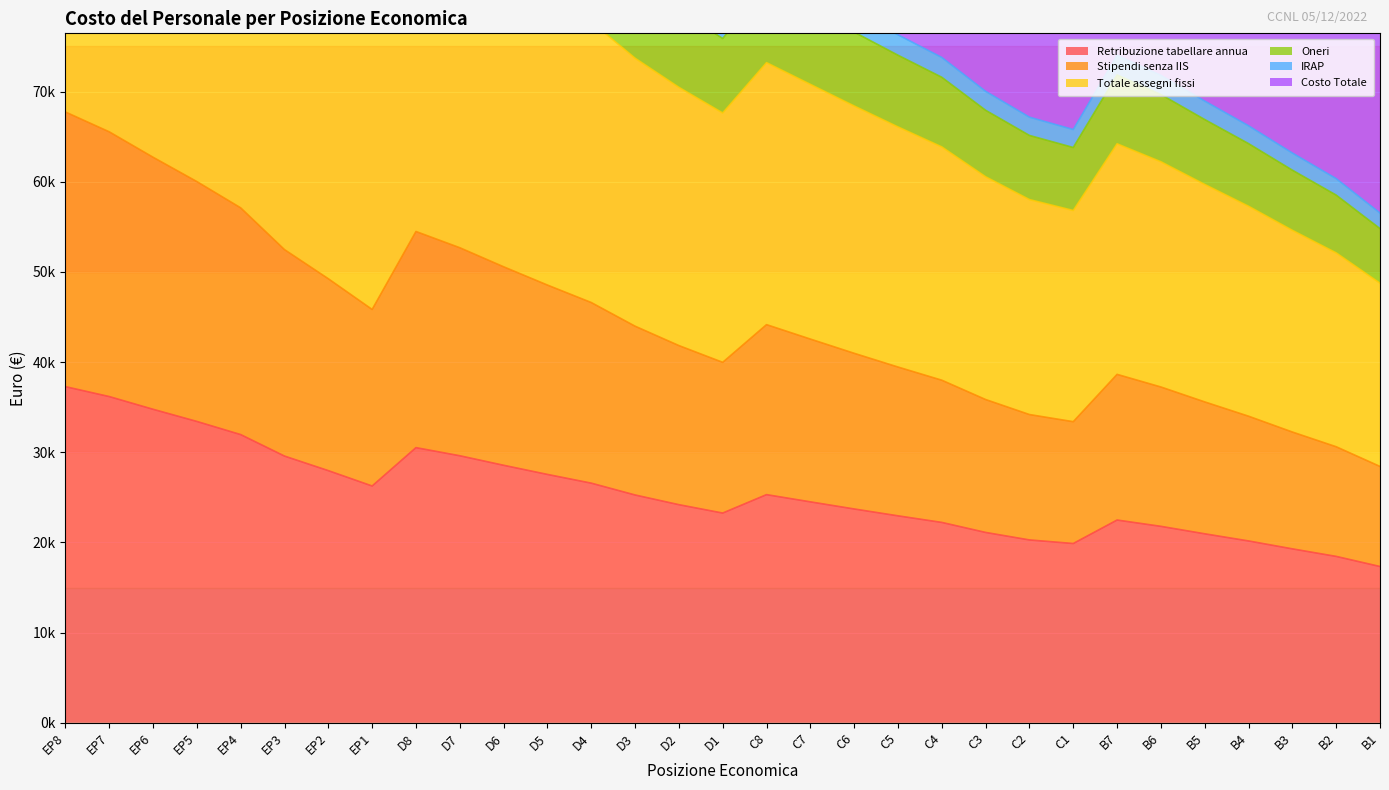

How many data points in Costo Totale are less than 70800?

15